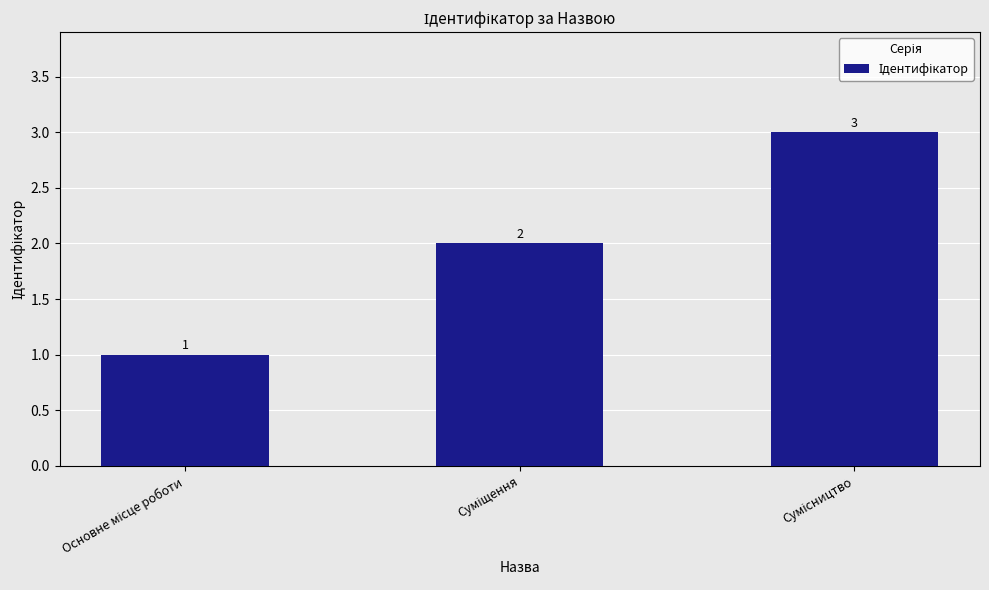

What is the greatest value displayed?

3